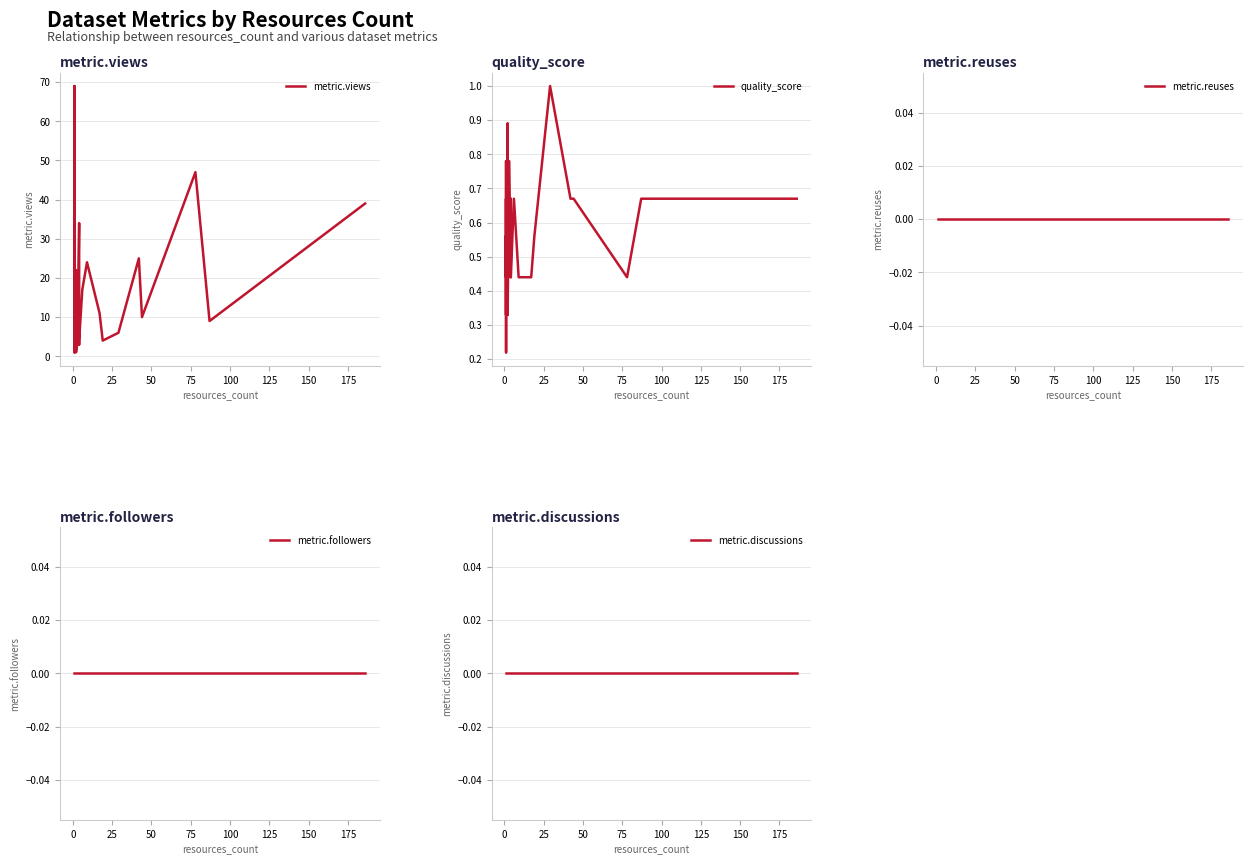

Is this an area chart (filled region under the line)?

No